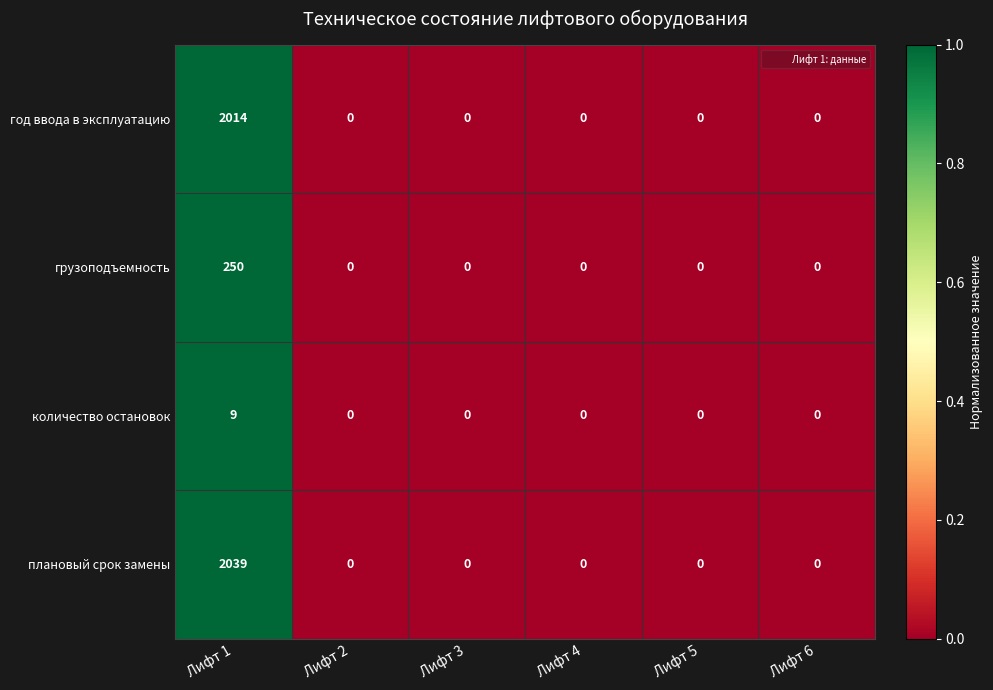

List the series in order of their peak value, lowest first.

количество остановок, грузоподъемность, год ввода в эксплуатацию, плановый срок замены